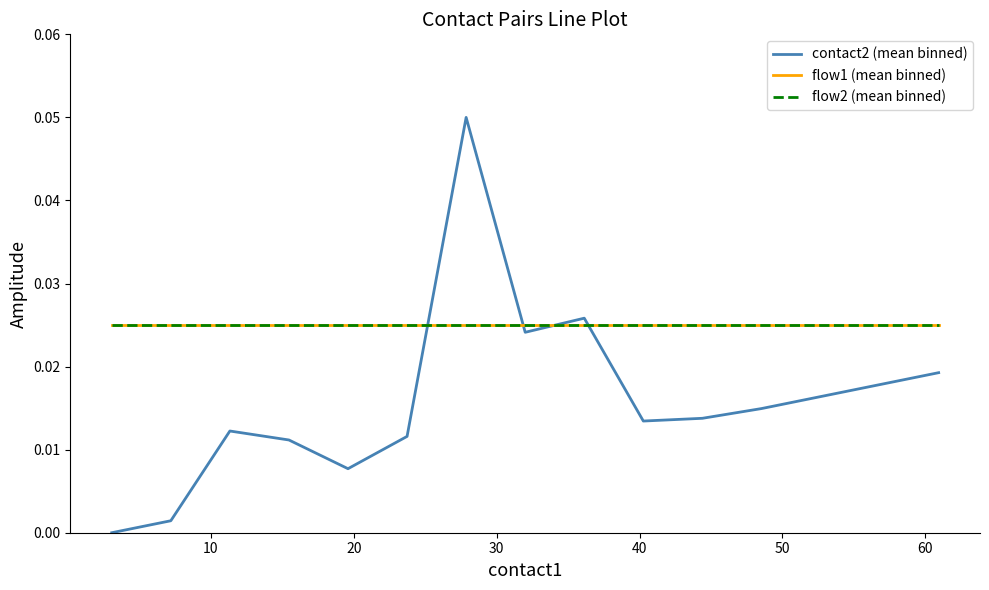

Does the chart have visible grid lines?

No